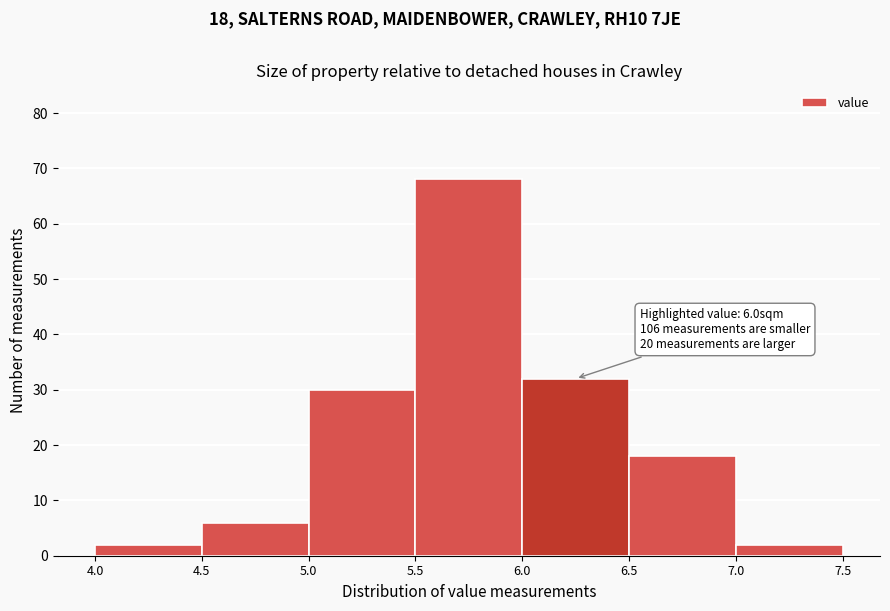

Over which range of the x-axis is the bar tallest?

5.5 to 6.0